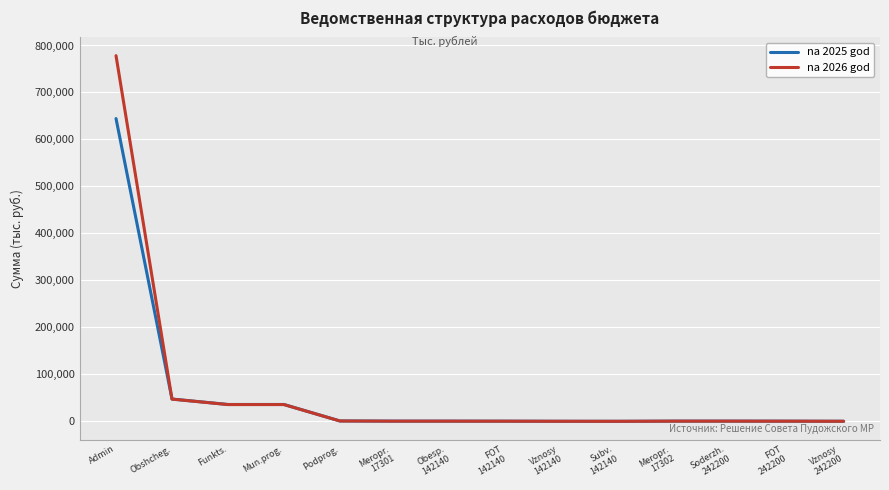

Rank the series by their maximum value, from highest to lowest.

na 2026 god, na 2025 god